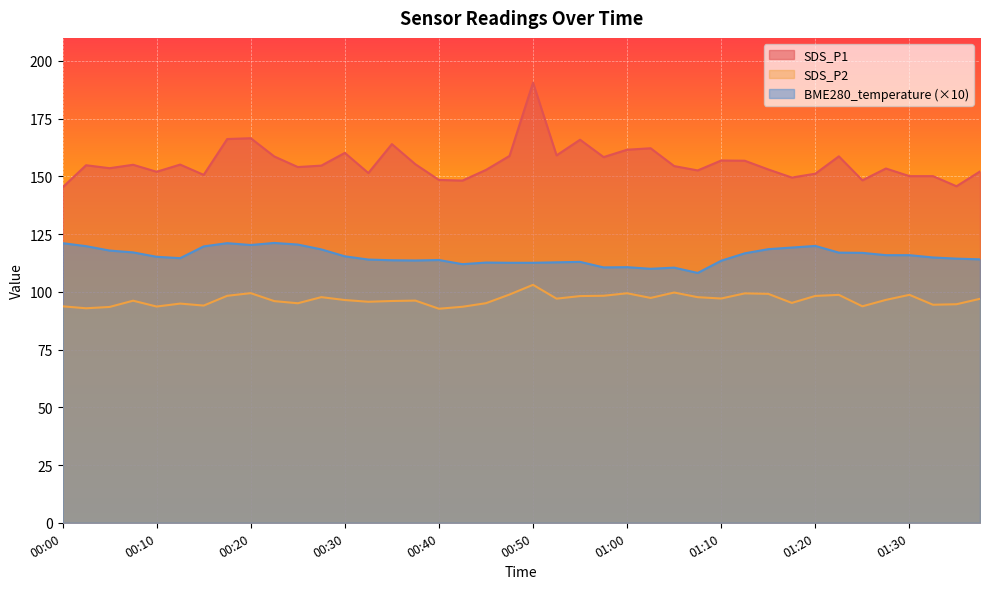

True or false: SDS_P2 has a value of 152.1 at 01:07.

False